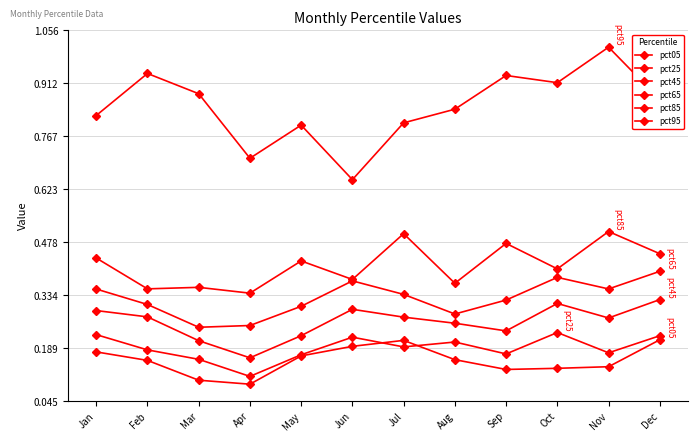

How many pct45 values are between 0 and 1?

12